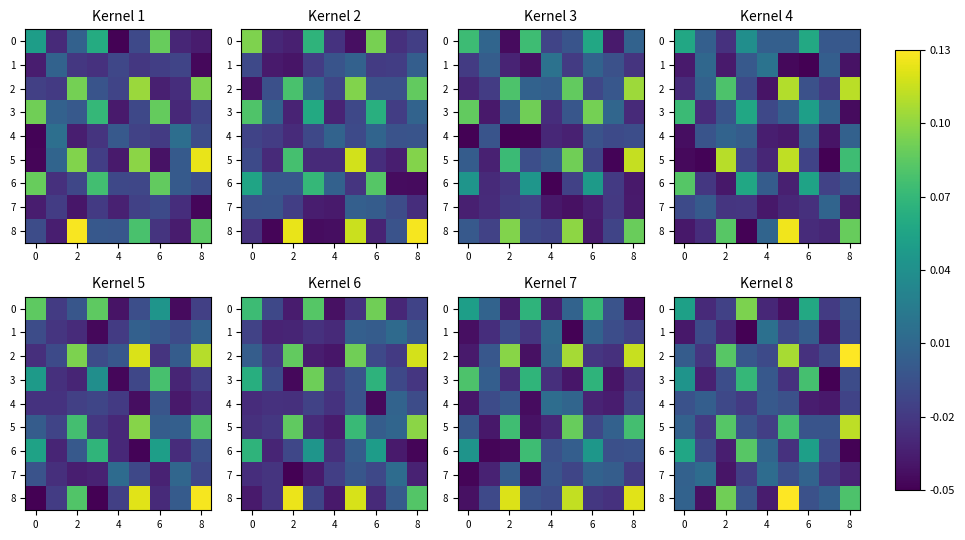

How many data points in row_3 are above 0?

3